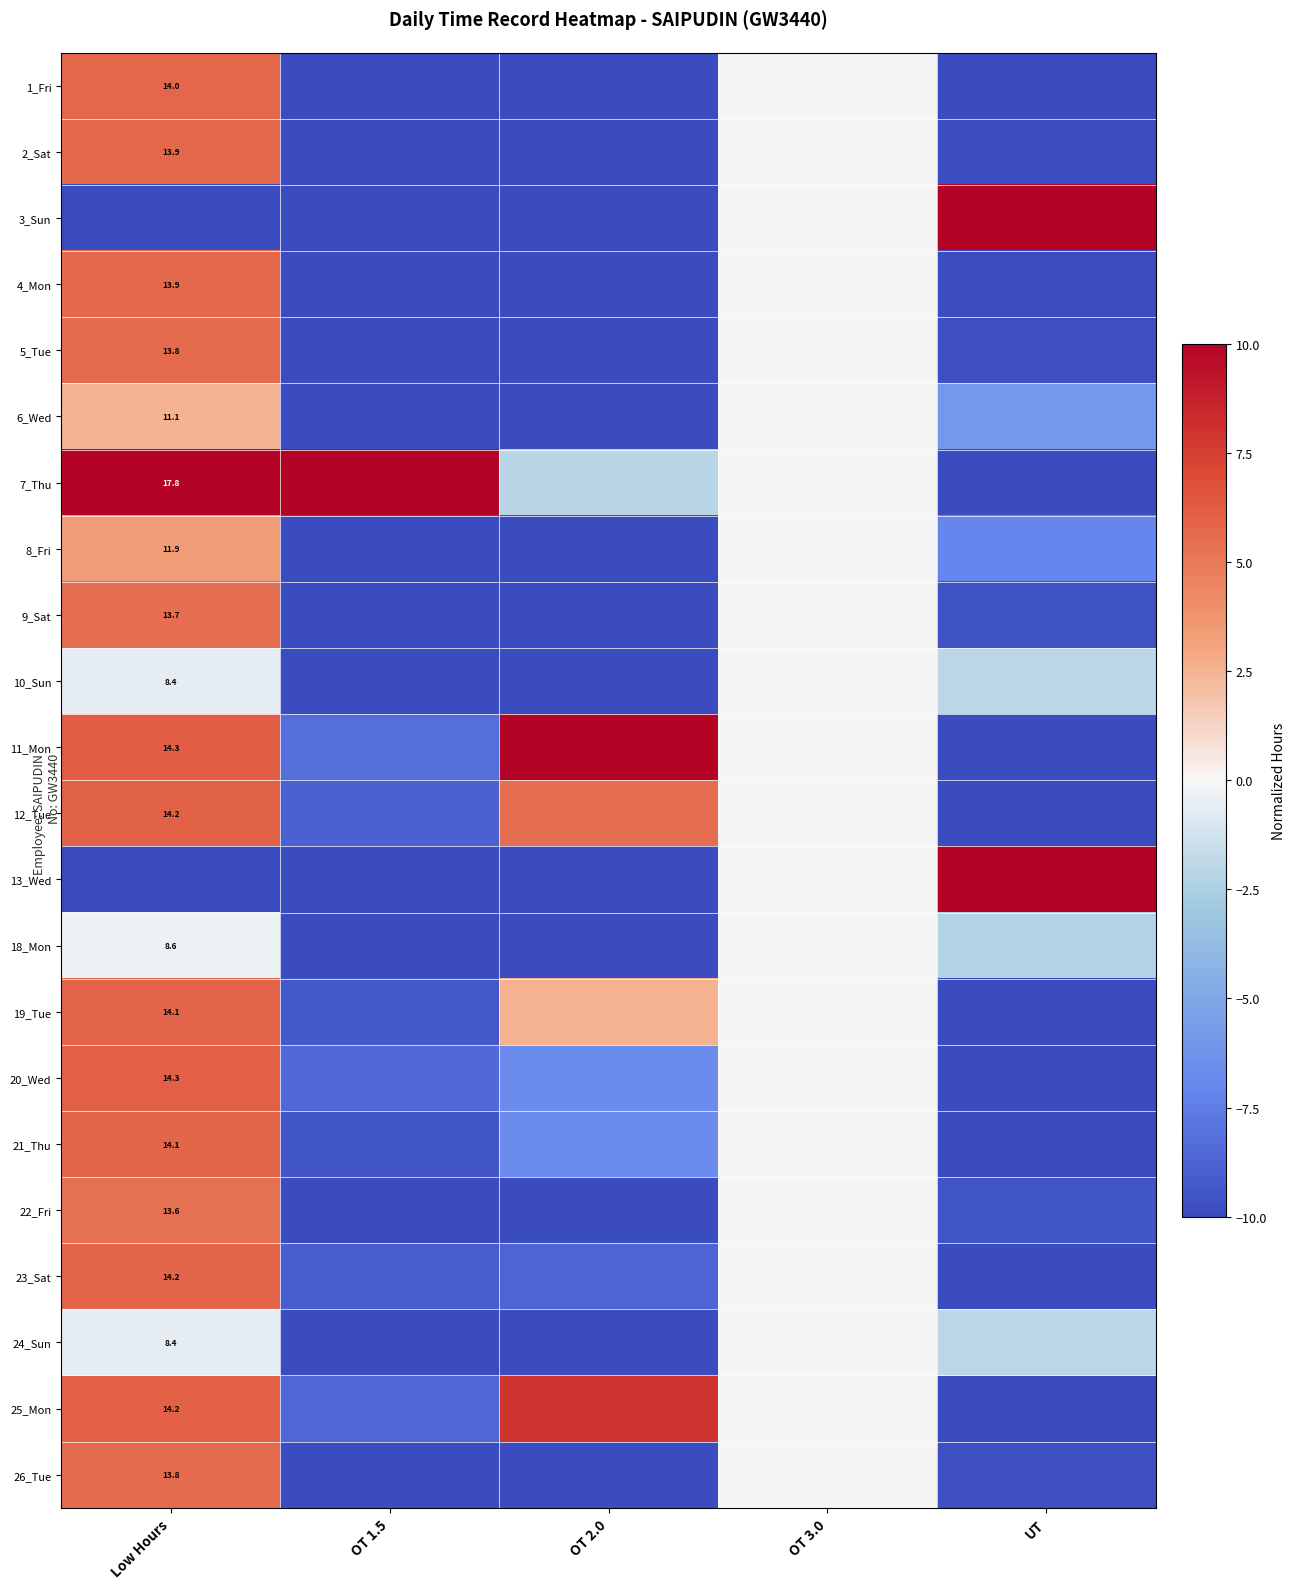

True or false: 3_Sun has a value of 10.0 at UT.

True